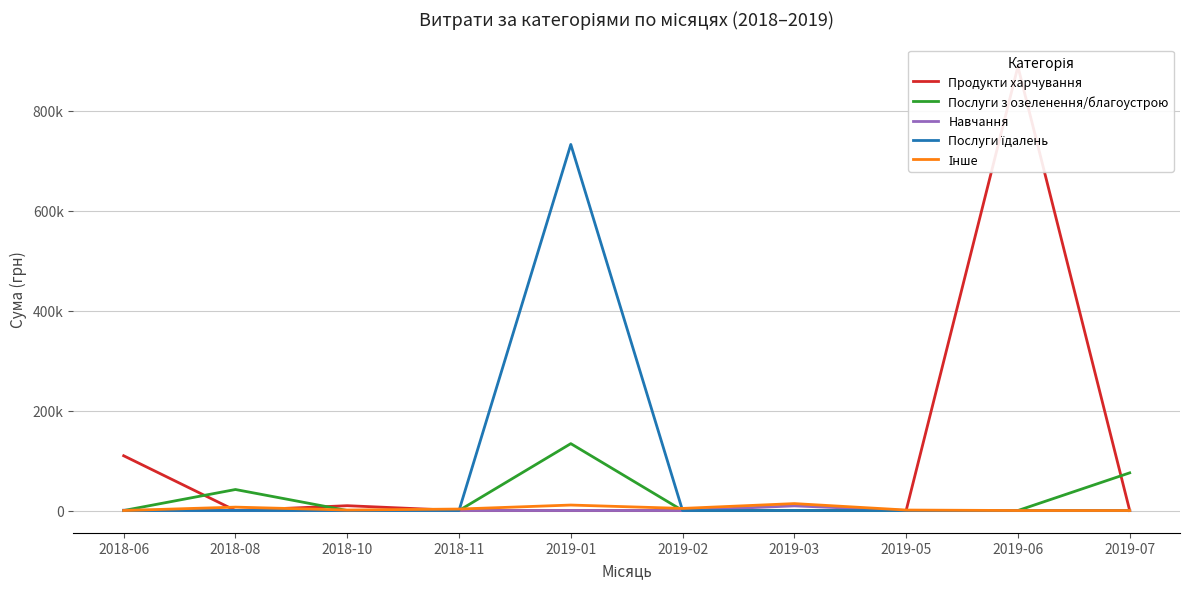

What is the difference between the second highest and second lowest values in the Продукти харчування series?

109581.5